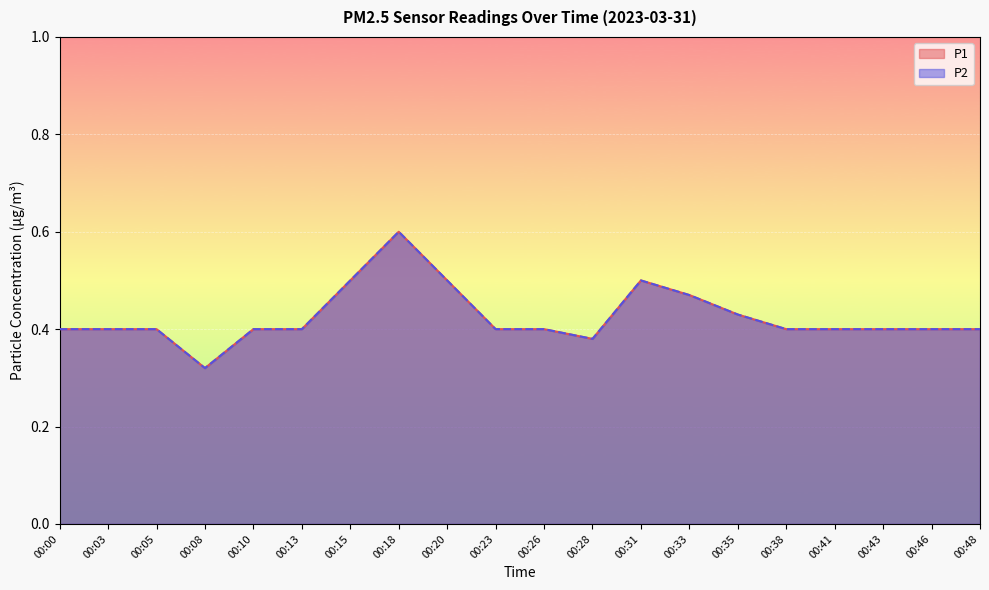

Where is the first local maximum for P1?

00:18